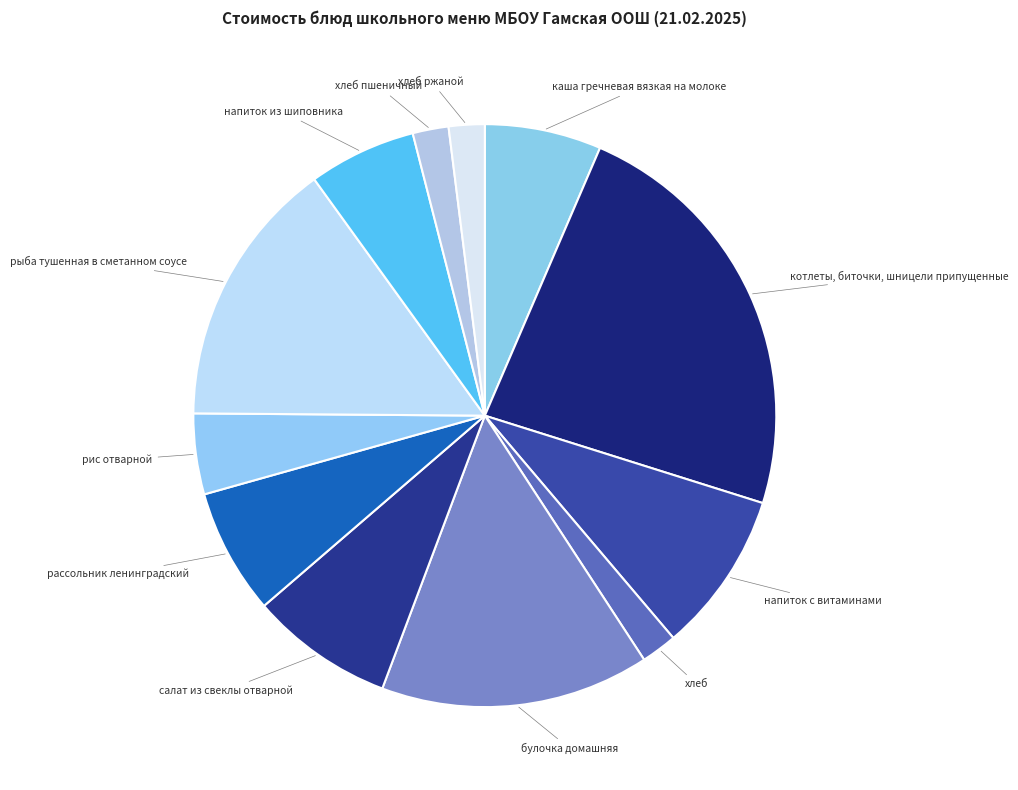

Which category has the smallest portion of the pie?

хлеб